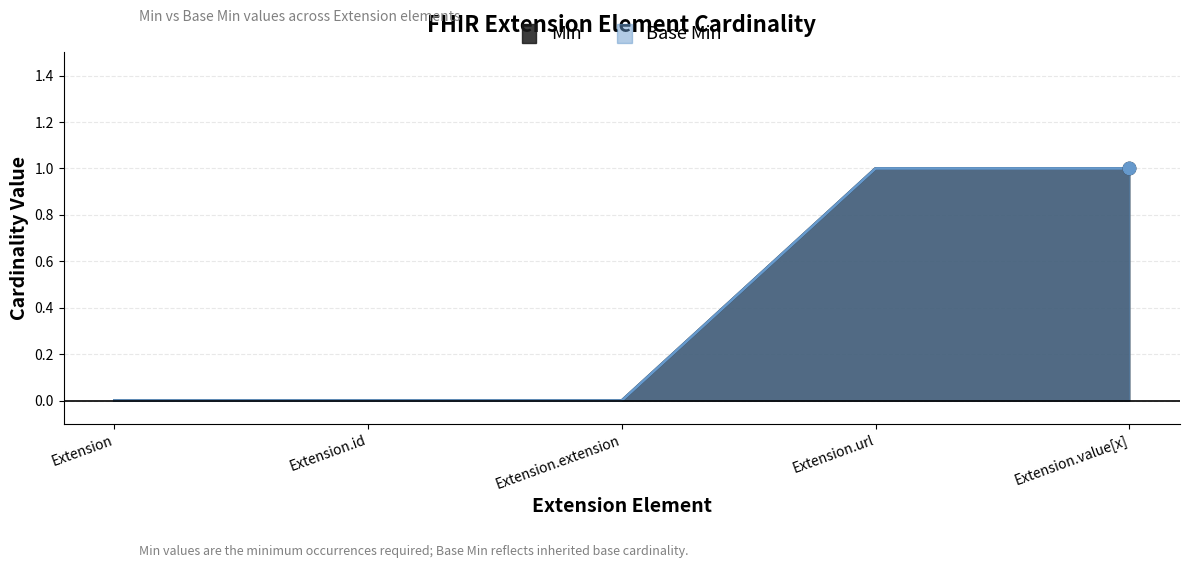

Which series reaches the maximum Y coordinate?

Min